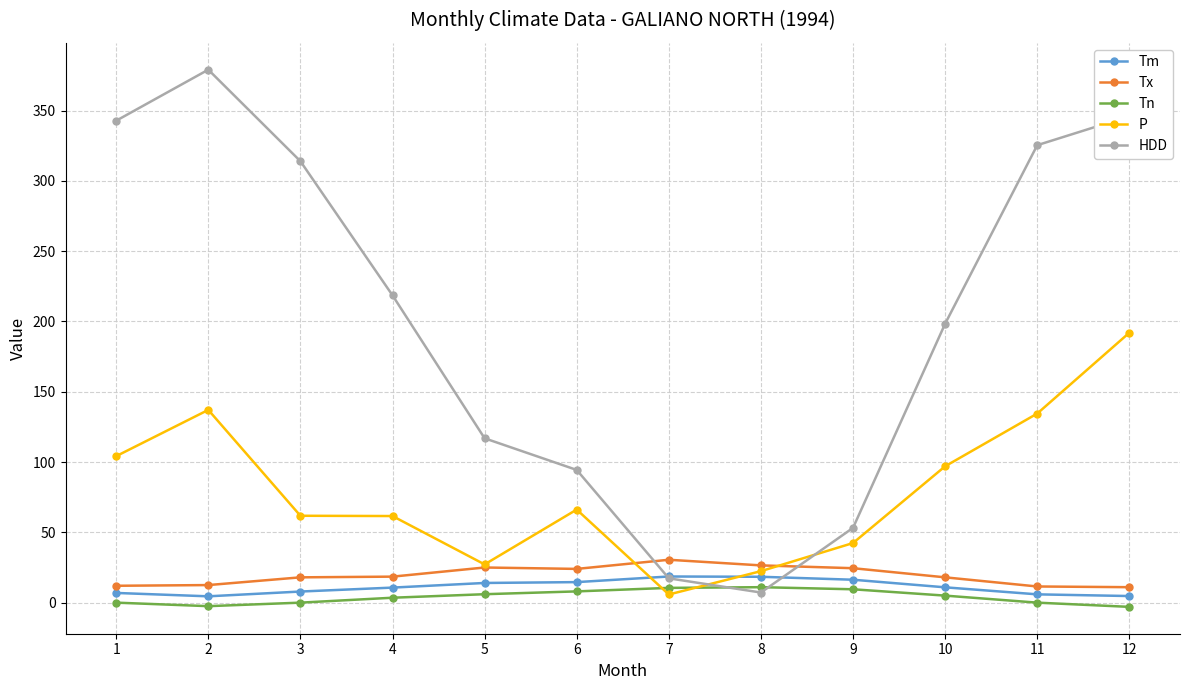

How many lines are shown in the chart?

5